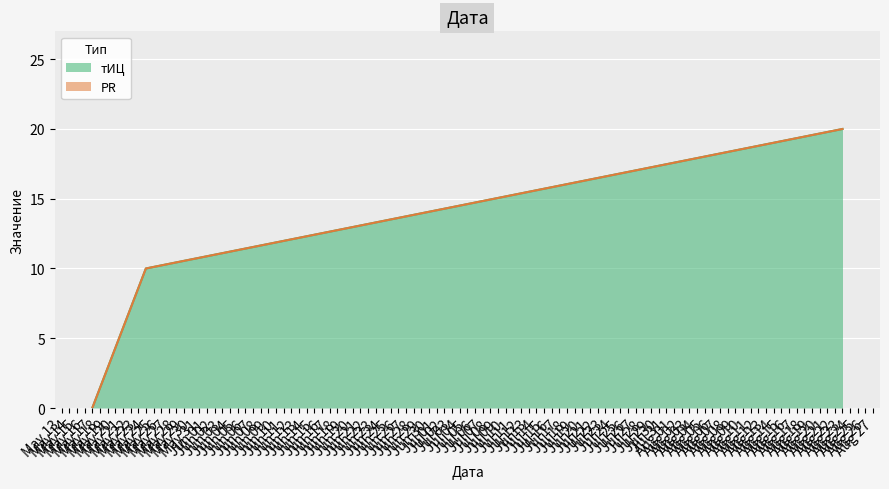

Does the chart display data point markers on the line(s)?

No